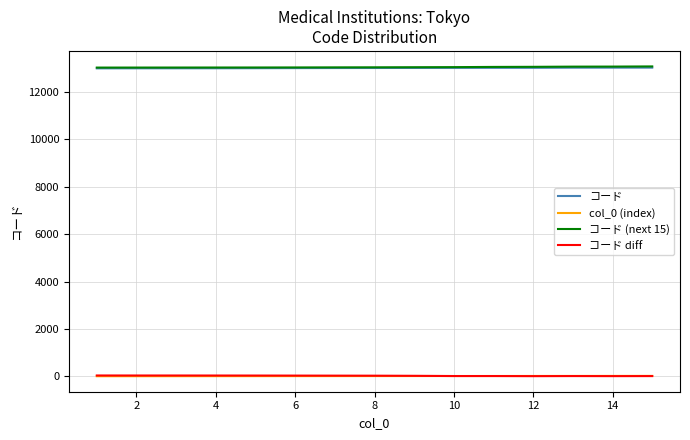

True or false: コード (next 15) and col_0 (index) intersect in this chart.

False